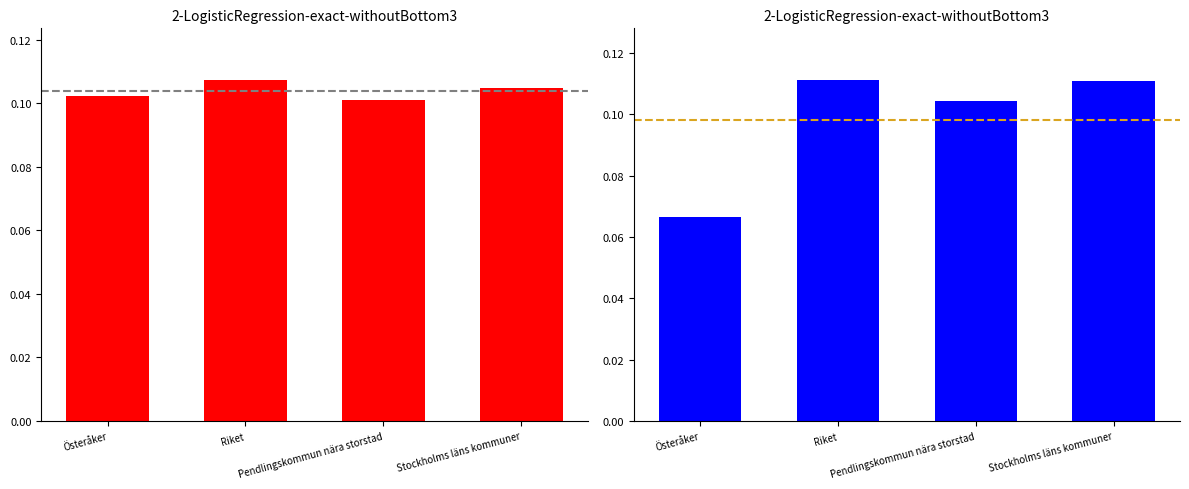

List the labels in order of 2023 value, smallest first.

Österåker, Pendlingskommun nära storstad, Stockholms läns kommuner, Riket